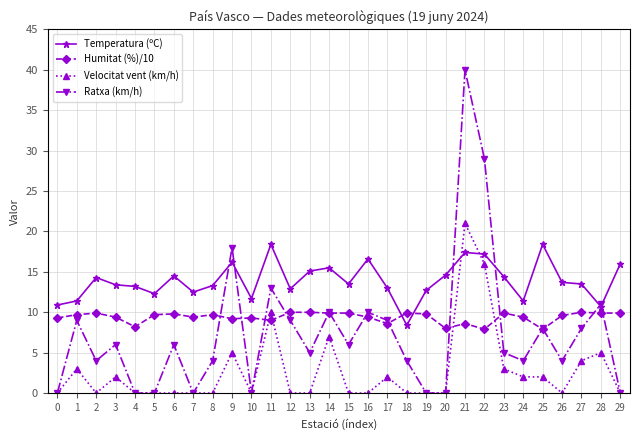

The Velocitat vent (km/h) series shows 14.6 at 5. True or false?

False